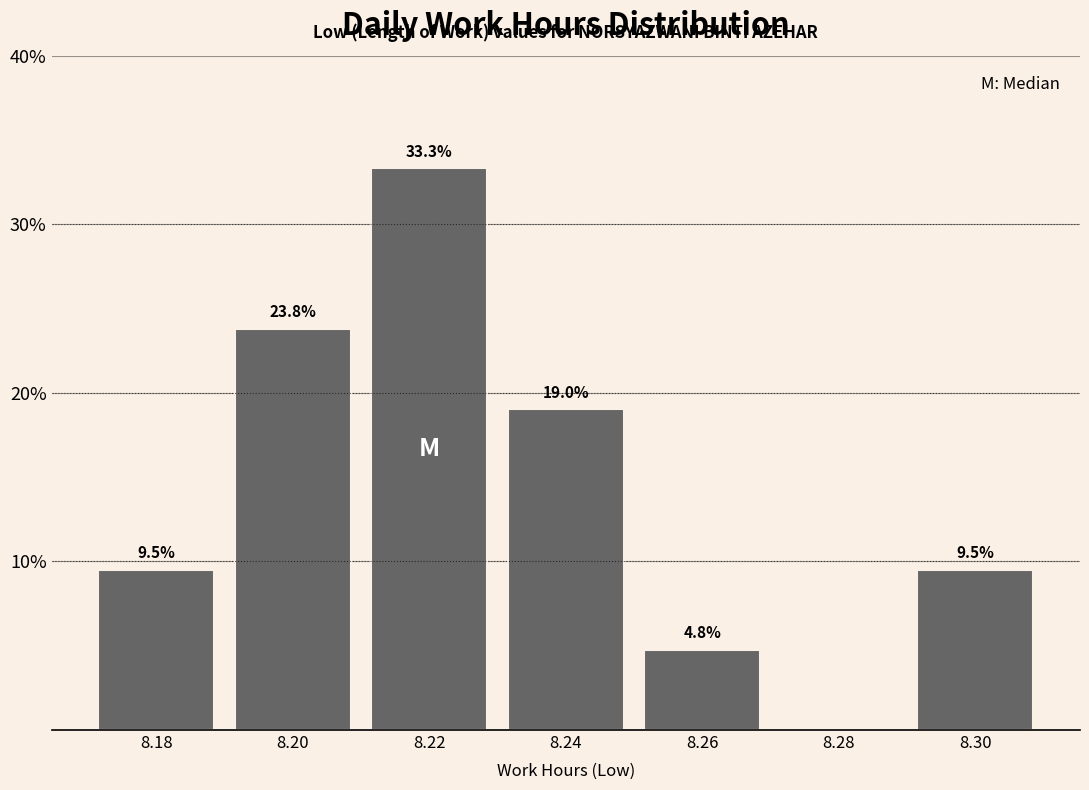

Which range on the x-axis has the tallest bar?

8.21 to 8.23